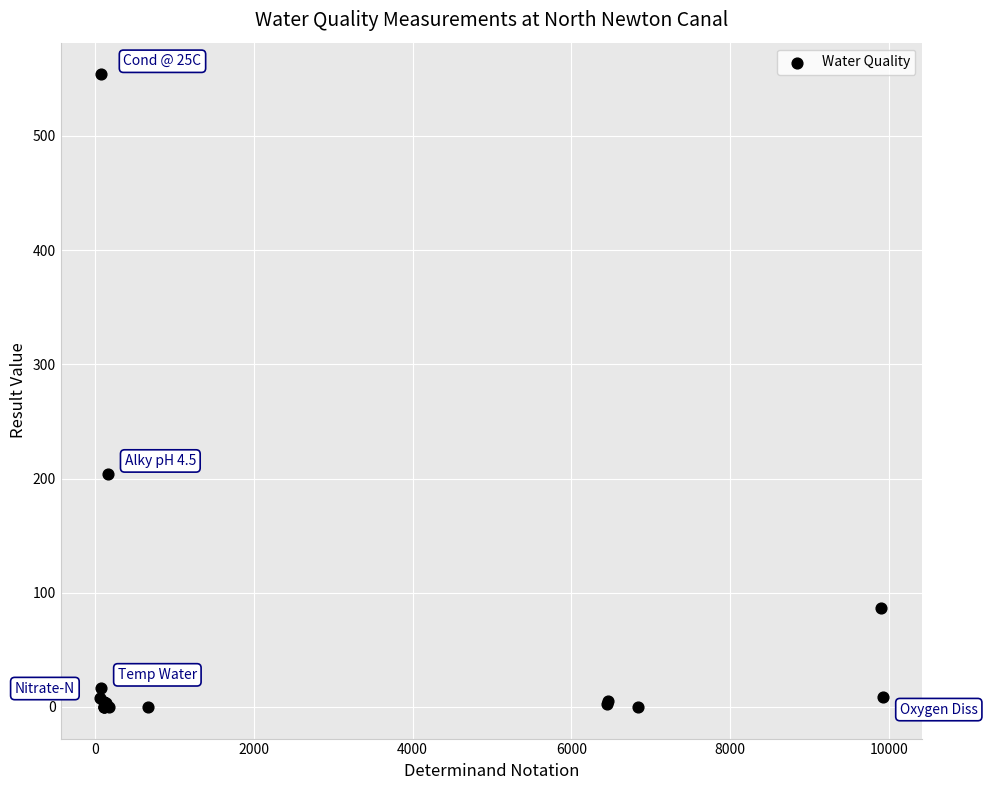

What Y value in the scatter plot is closest to 277?

204.0